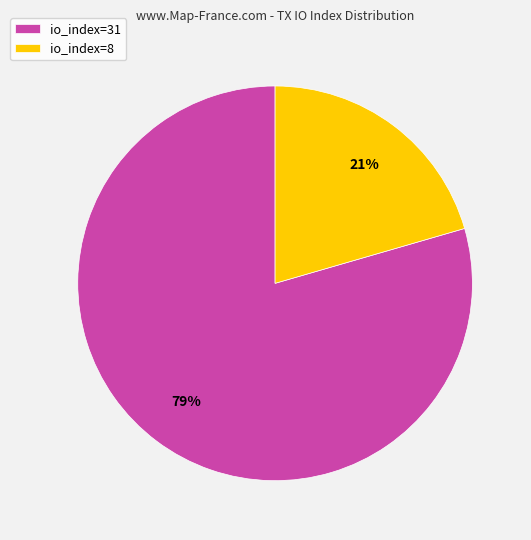

The io_index=31 slice represents 79% of the pie. True or false?

True